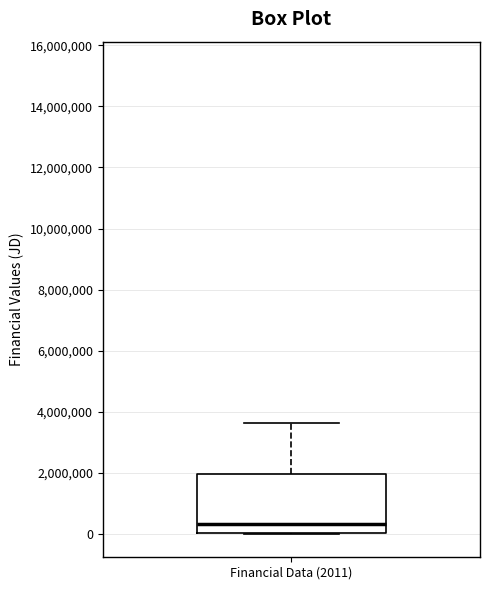

Transcribe this box plot: give where the median line is, the range the box spans, and where the two whiskers end, as read against the y-axis. The values are not printed on the chart, so give them approximately, as read against the axis.

median 400000, box 0 to 2000000, whiskers 0 to 3600000